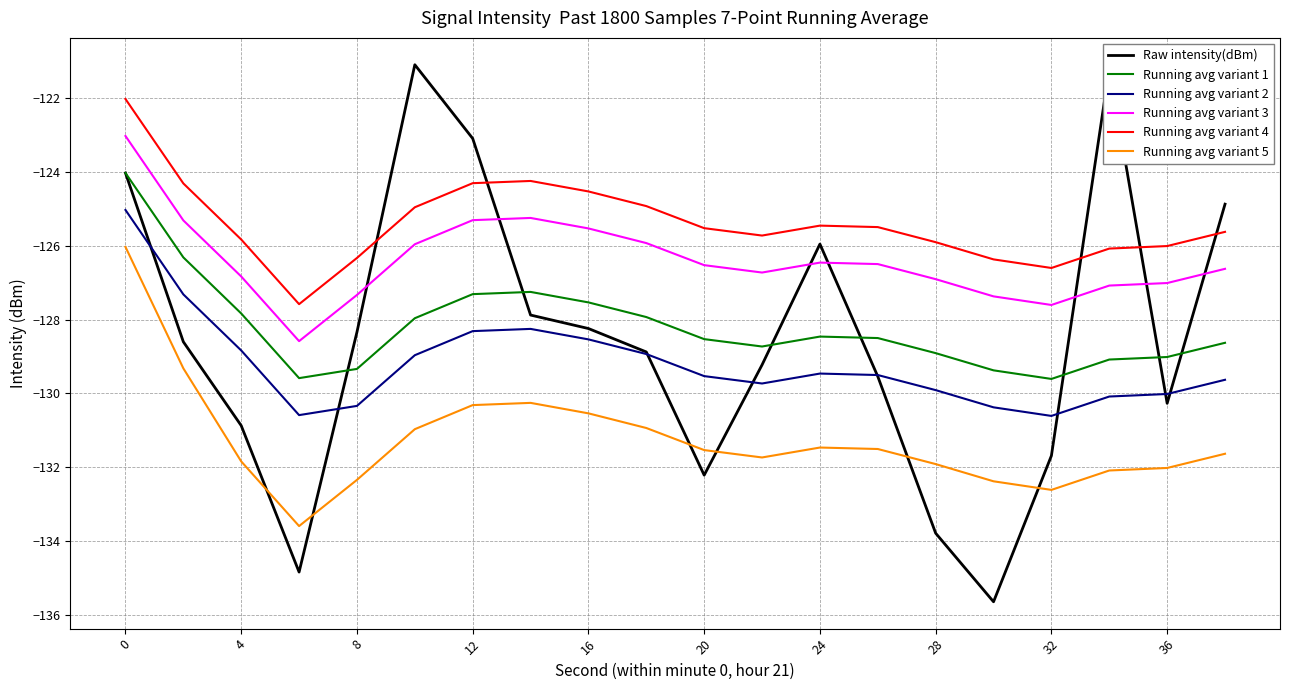

What is the sum of all Raw intensity(dBm) values?

-2570.3